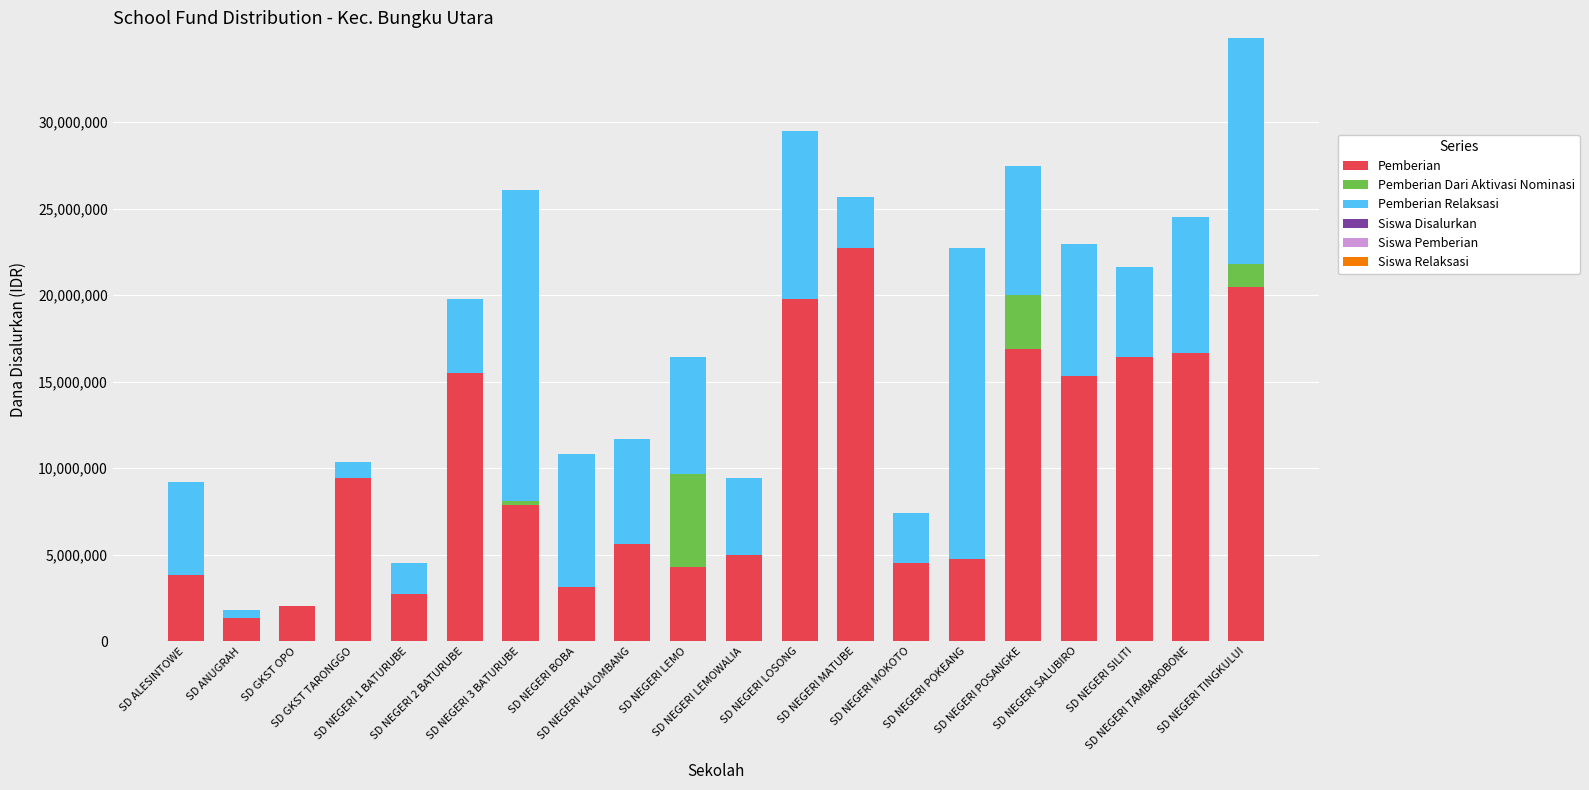

What is the difference between the Pemberian Relaksasi values at SD NEGERI BOBA and SD NEGERI 2 BATURUBE?

3375000